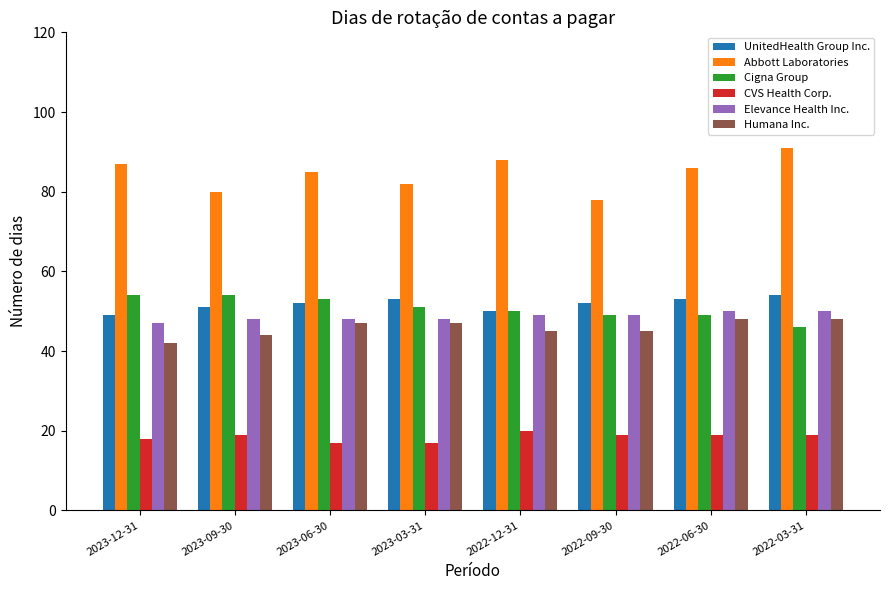

What is the greatest value displayed?

91